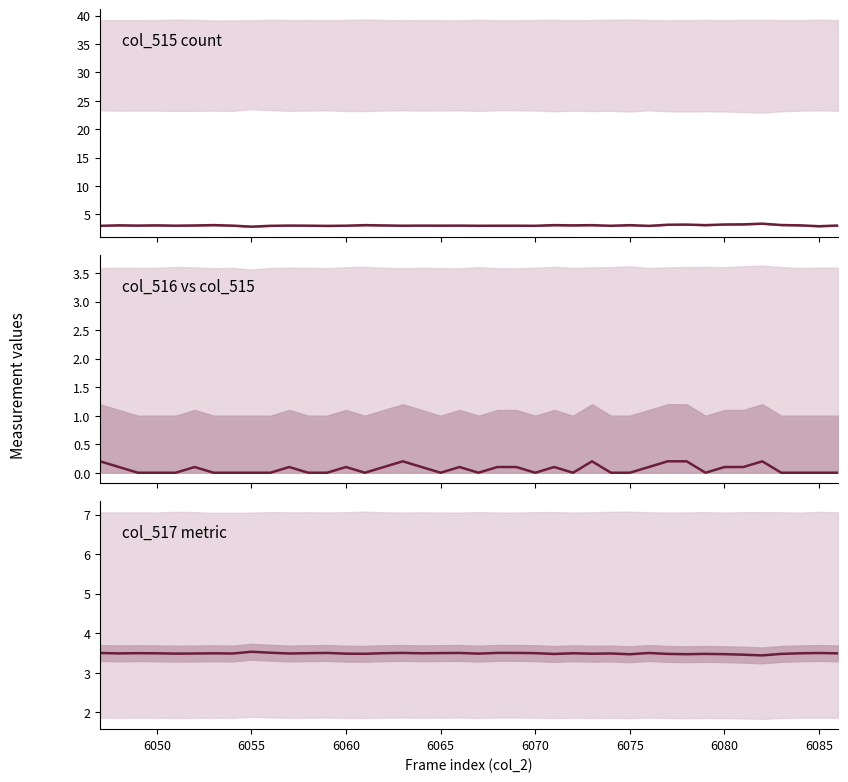

True or false: col_516 vs col_515 and col_517 metric intersect in this chart.

False